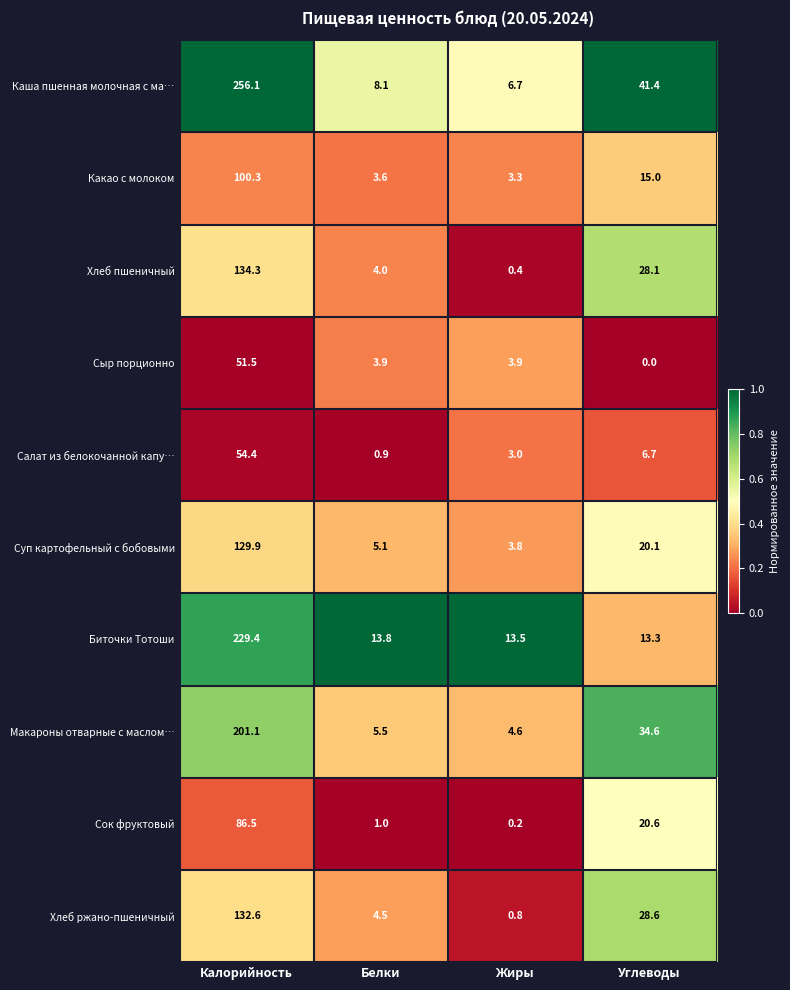

The value of Сок фруктовый at Углеводы is 11.2. True or false?

False